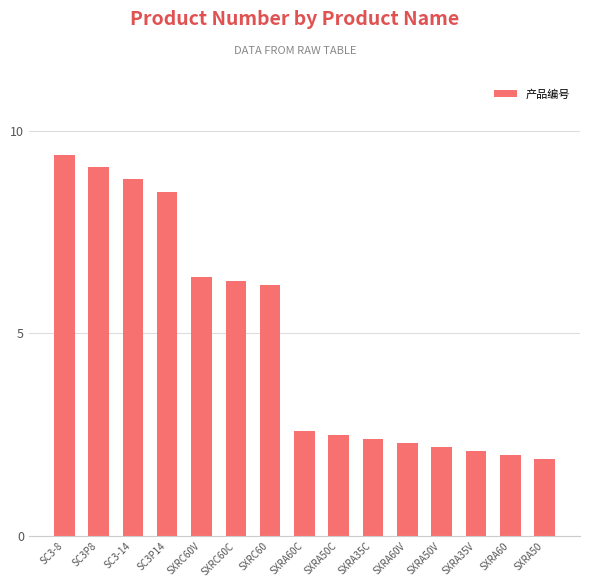

What value does the data have at SXRC60C?

6.3